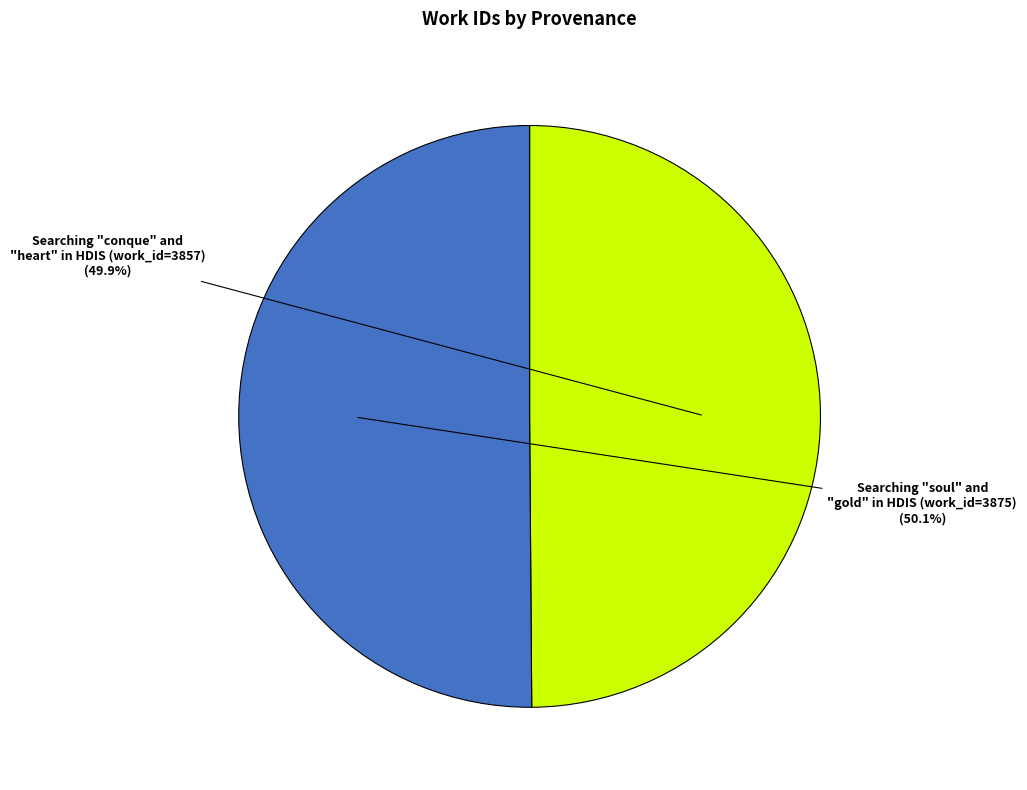

True or false: Searching "conque" and "heart" in HDIS accounts for 64% of the total.

False